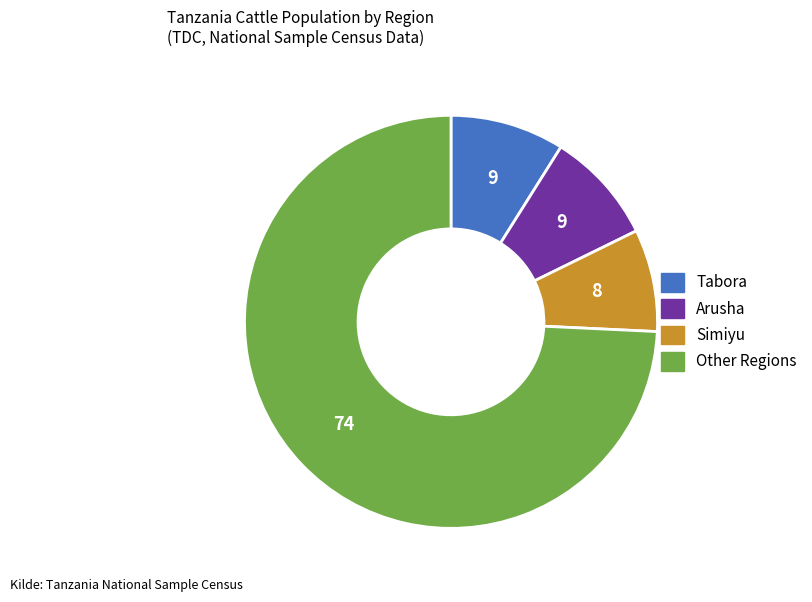

Is there a majority slice in this chart?

Yes